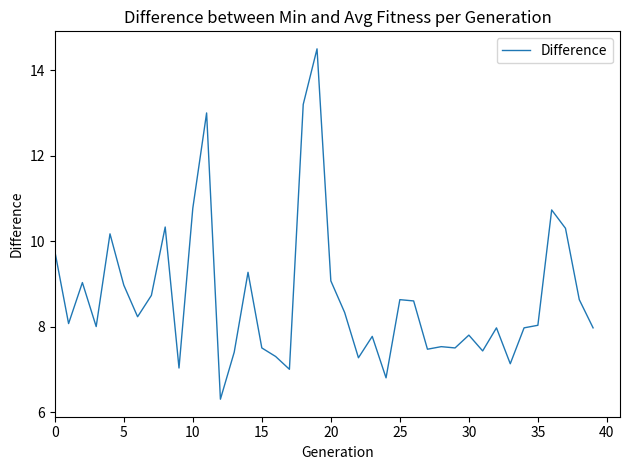

What is the minimum value shown in the chart?

6.3